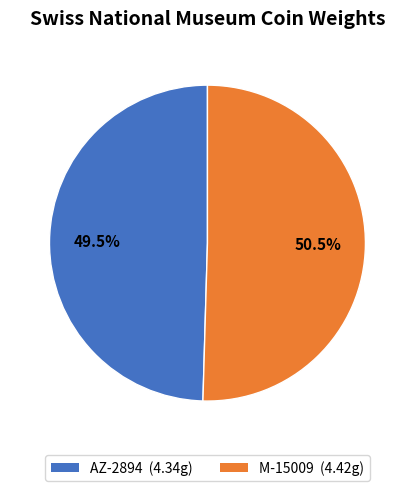

Which slice is the largest?

M-15009